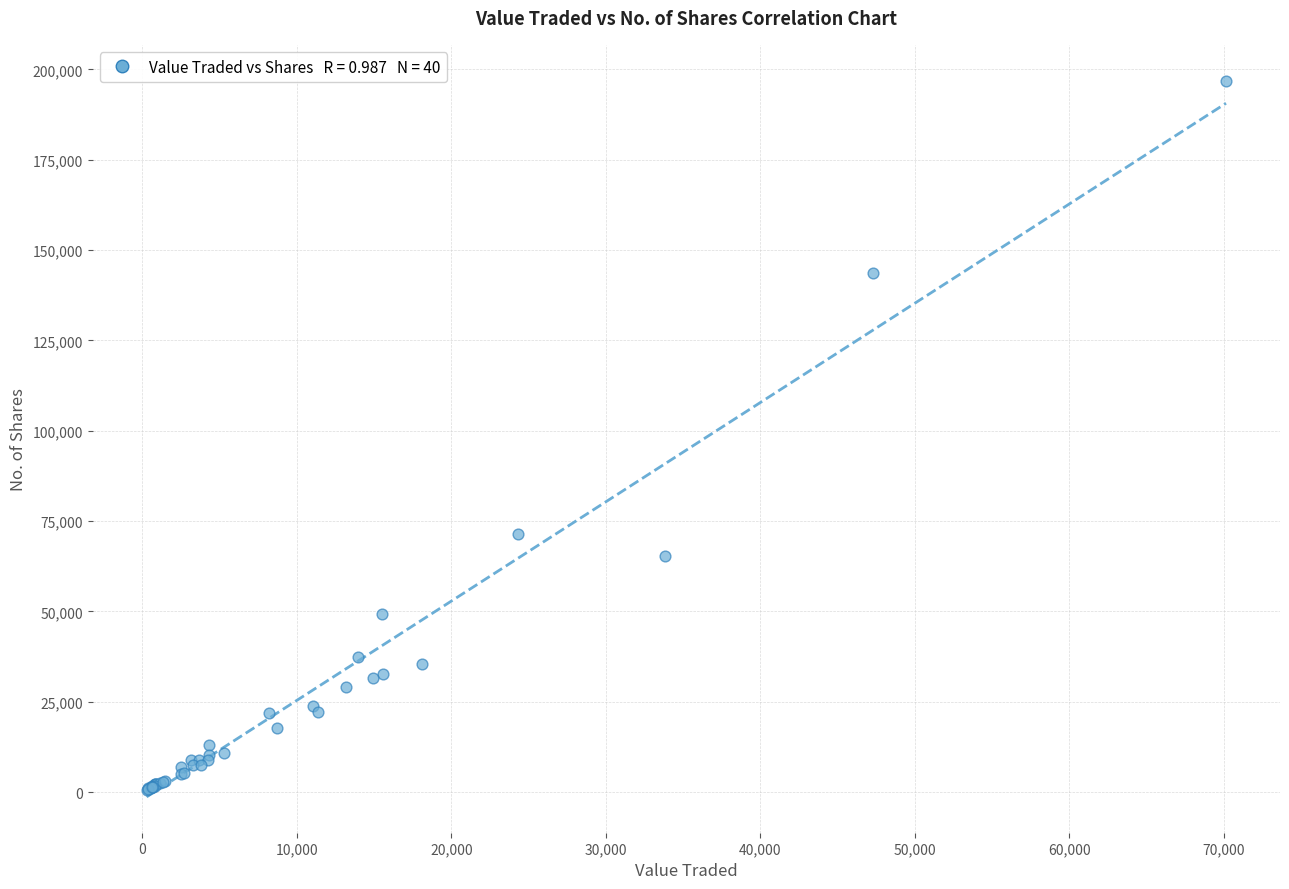

What Y value in the scatter plot is closest to 98744?

71424